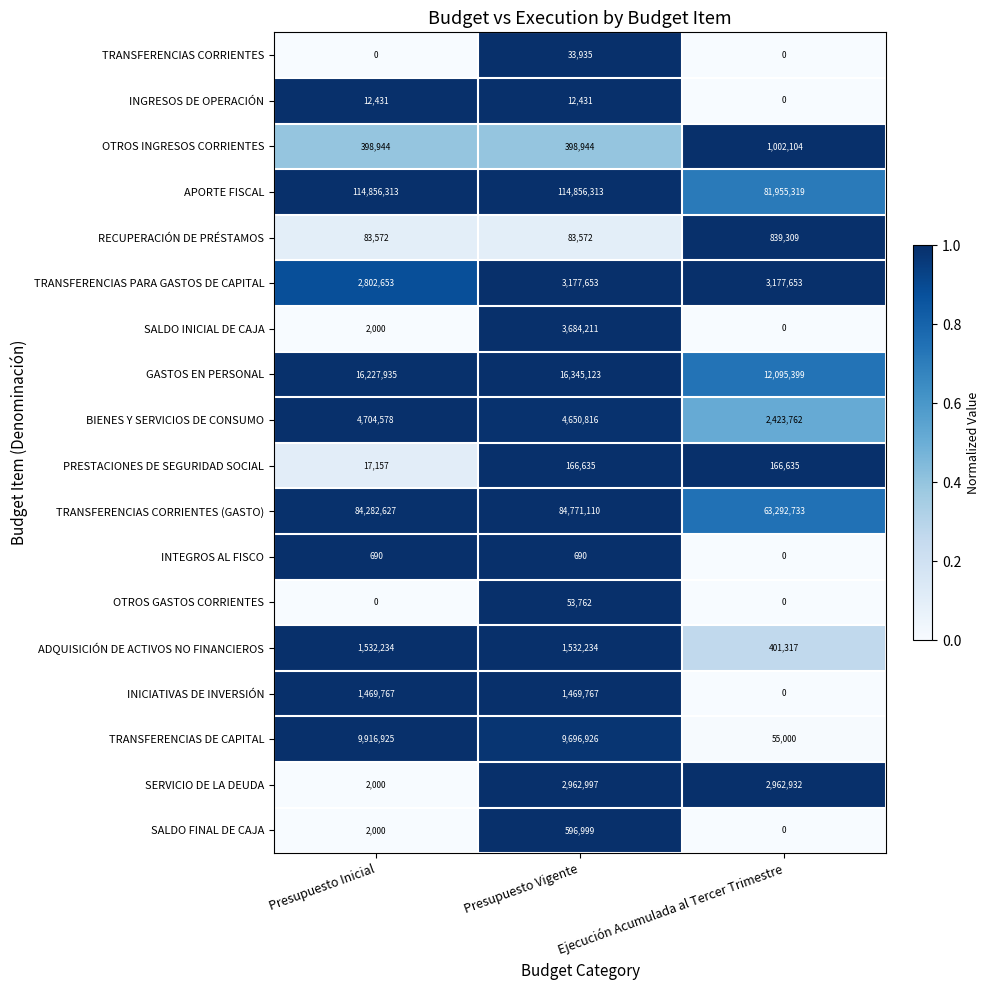

List the series in order of their peak value, highest first.

APORTE FISCAL, TRANSFERENCIAS CORRIENTES (GASTO), GASTOS EN PERSONAL, TRANSFERENCIAS DE CAPITAL, BIENES Y SERVICIOS DE CONSUMO, SALDO INICIAL DE CAJA, TRANSFERENCIAS PARA GASTOS DE CAPITAL, SERVICIO DE LA DEUDA, ADQUISICIÓN DE ACTIVOS NO FINANCIEROS, INICIATIVAS DE INVERSIÓN, OTROS INGRESOS CORRIENTES, RECUPERACIÓN DE PRÉSTAMOS, SALDO FINAL DE CAJA, PRESTACIONES DE SEGURIDAD SOCIAL, OTROS GASTOS CORRIENTES, TRANSFERENCIAS CORRIENTES, INGRESOS DE OPERACIÓN, INTEGROS AL FISCO